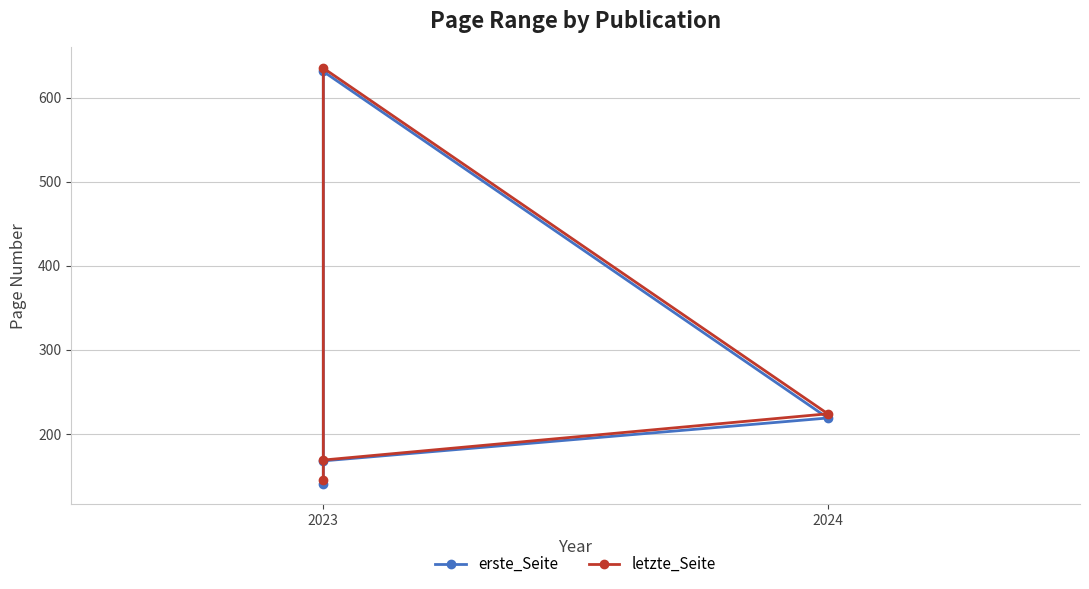

What position from the left is 2023?

1